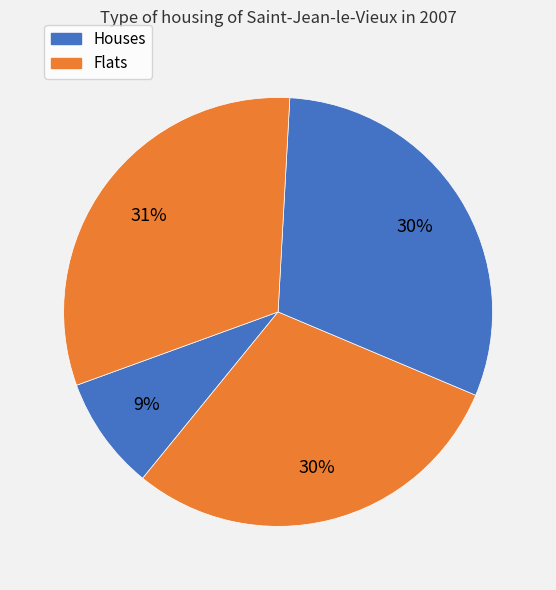

Count the number of slices in the pie.

4